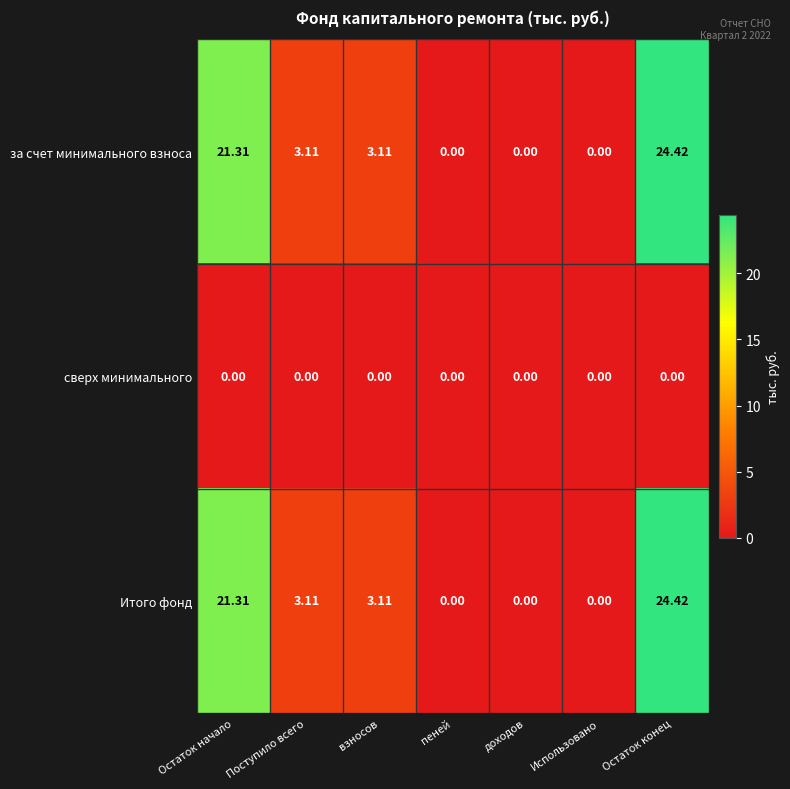

At which category does the chart reach its peak across all series?

Остаток конец